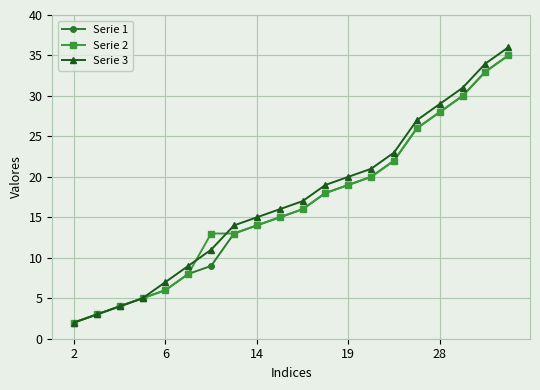

Does the chart display data point markers on the line(s)?

Yes